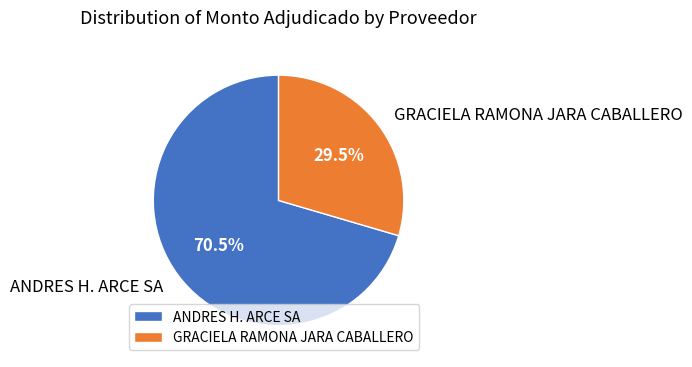

What percentage is NOT represented by ANDRES H. ARCE SA?

29.5%